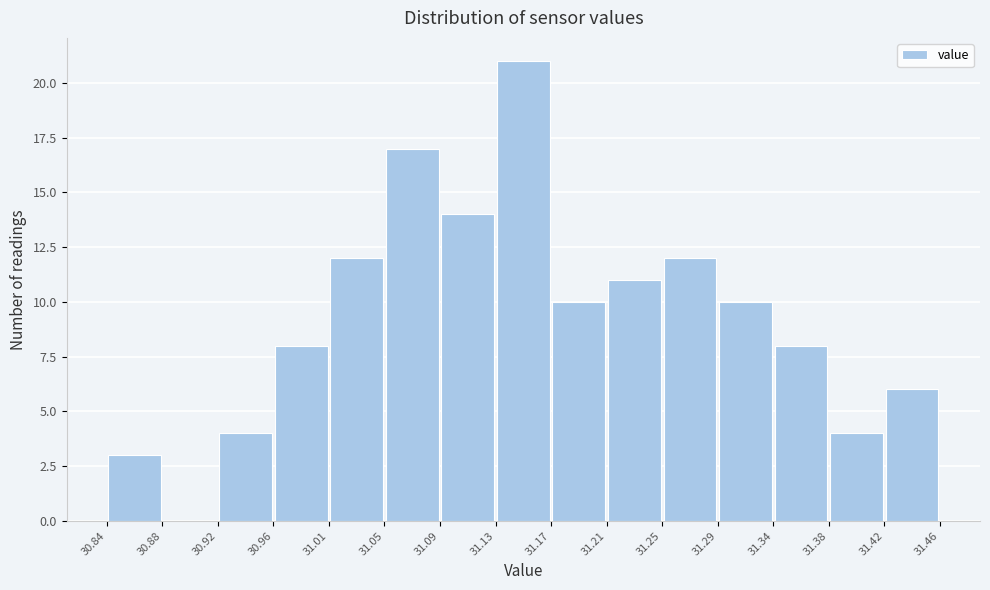

Reading left to right, transcribe this chart: for each bar, give the range it covers on the x-axis and its height. The values are not printed on the chart, so give them approximately, as read against the axis.

30.84 to 30.88: 3
30.88 to 30.92: 0
30.92 to 30.96: 4
30.96 to 31.01: 8
31.01 to 31.05: 12
31.05 to 31.09: 17
31.09 to 31.13: 14
31.13 to 31.17: 21
31.17 to 31.21: 10
31.21 to 31.25: 11
31.25 to 31.29: 12
31.29 to 31.34: 10
31.34 to 31.38: 8
31.38 to 31.42: 4
31.42 to 31.46: 6